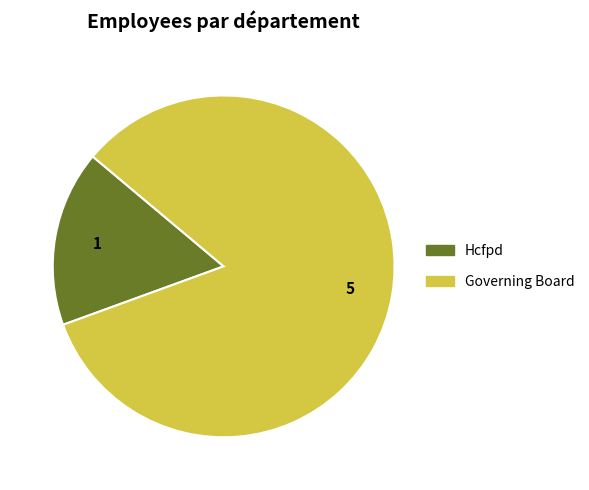

How many slices are in this pie chart?

2